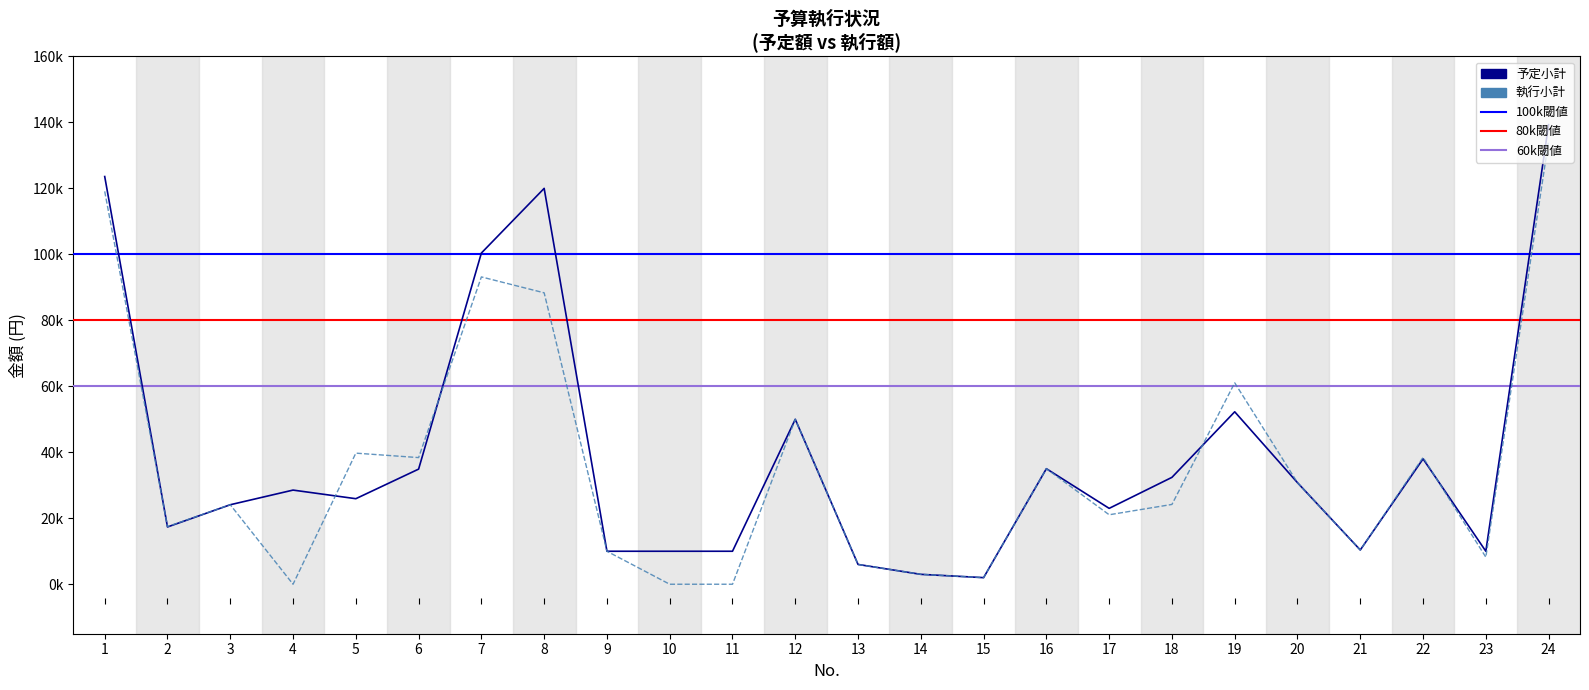

Reading right to left, list all the values displayed in this chart.

予定小計: 24=139320	23=10000	22=38000	21=10380	20=30780	19=52275	18=32400	17=23000	16=35025	15=2000	14=3000	13=6000	12=50000	11=10000	10=10000	9=10000	8=120000	7=100400	6=34900	5=25930	4=28540	3=24100	2=17360	1=123590
執行小計: 24=134460	23=8208	22=38448	21=10380	20=30780	19=61052	18=24192	17=21060	16=35025	15=2000	14=3000	13=6000	12=50000	11=0	10=0	9=10000	8=88340	7=93160	6=38390	5=39740	4=0	3=24100	2=17460	1=119090